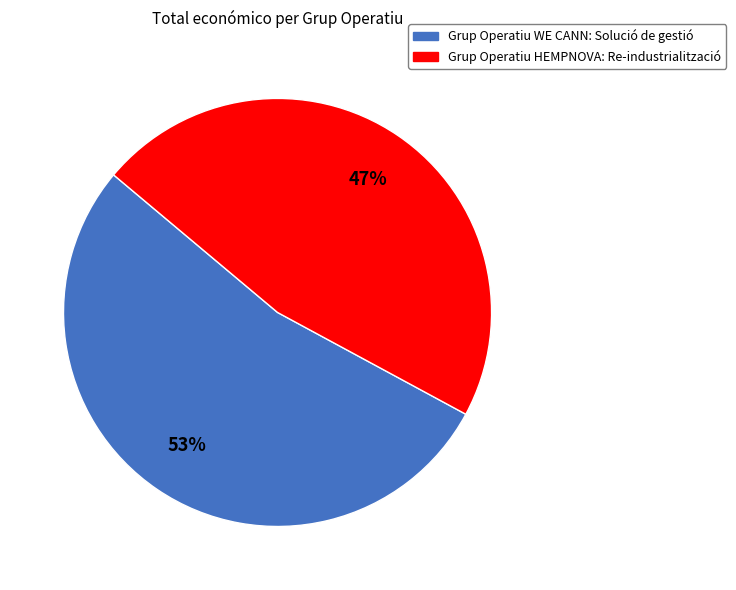

Combined, do Grup Operatiu HEMPNOVA: Re-industrialització and Grup Operatiu WE CANN: Solució de gestió account for over 50%?

Yes